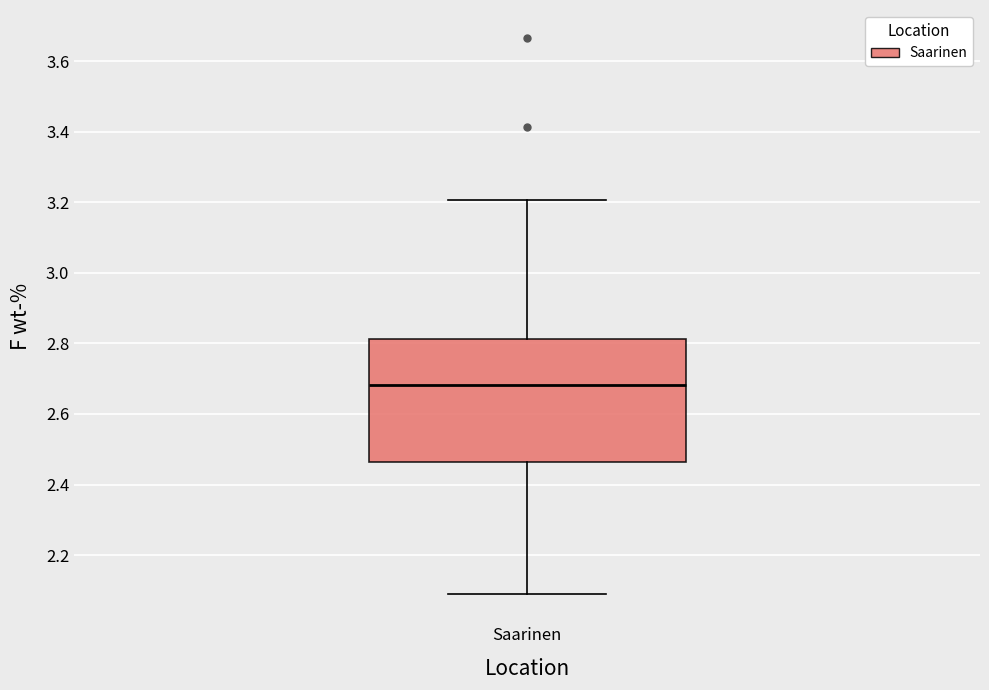

Read this box plot against the y-axis: the position of the median line, the range covered by the box, and the ends of both whiskers. The values are not printed on the chart, so give them approximately, as read against the axis.

median 2.68, box 2.46 to 2.82, whiskers 2.08 to 3.20